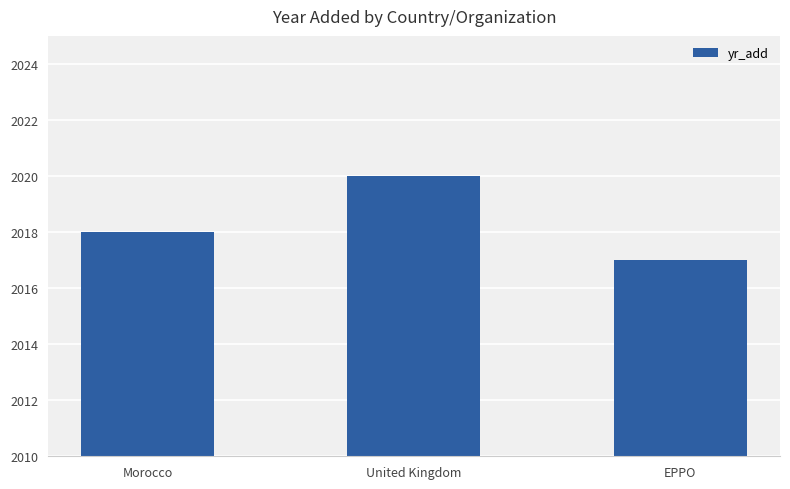

Which has a higher value, Morocco or United Kingdom?

United Kingdom